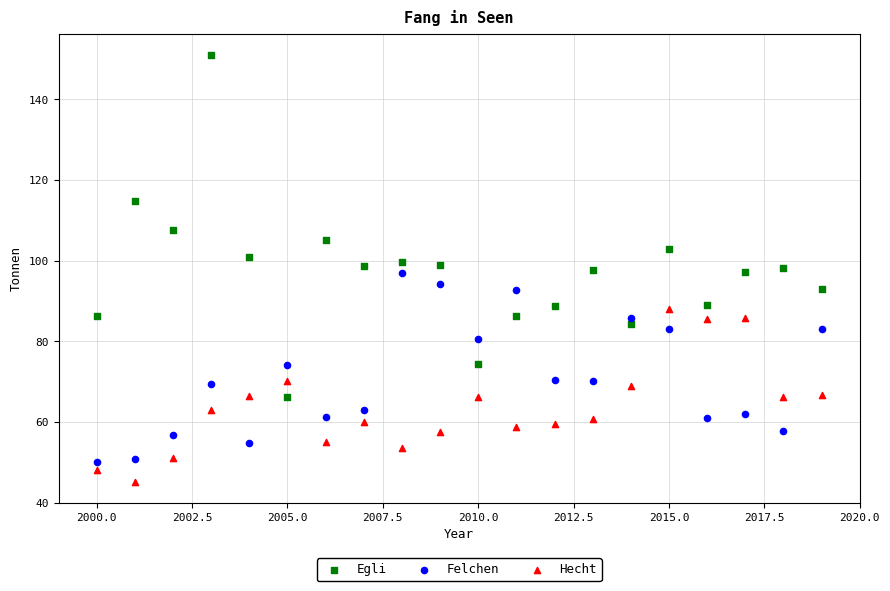

What are all the series names shown in the legend?

Egli, Felchen, Hecht